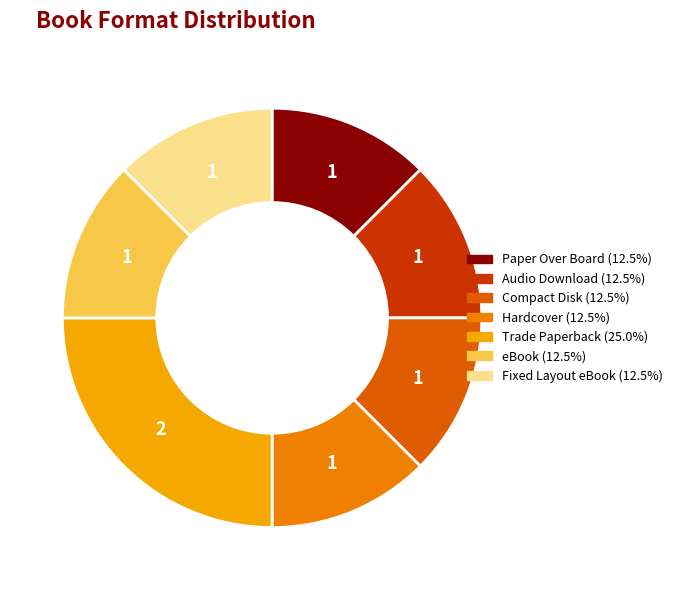

Combined, do Trade Paperback and Compact Disk account for over 50%?

No